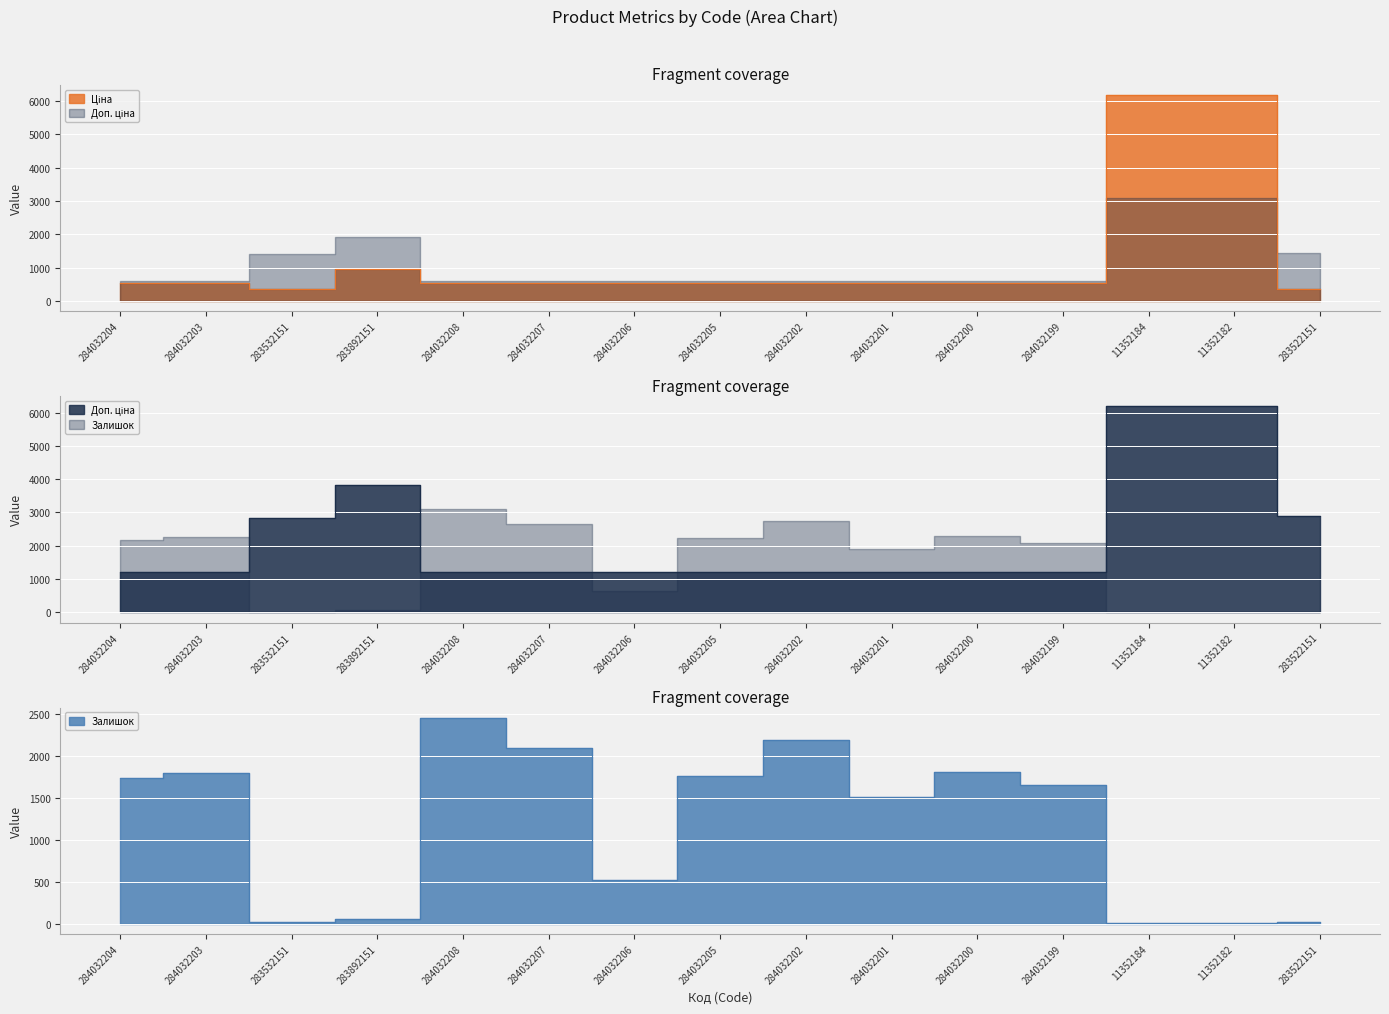

Between 284032205 and 283522151, which series saw the biggest shift?

Залишок